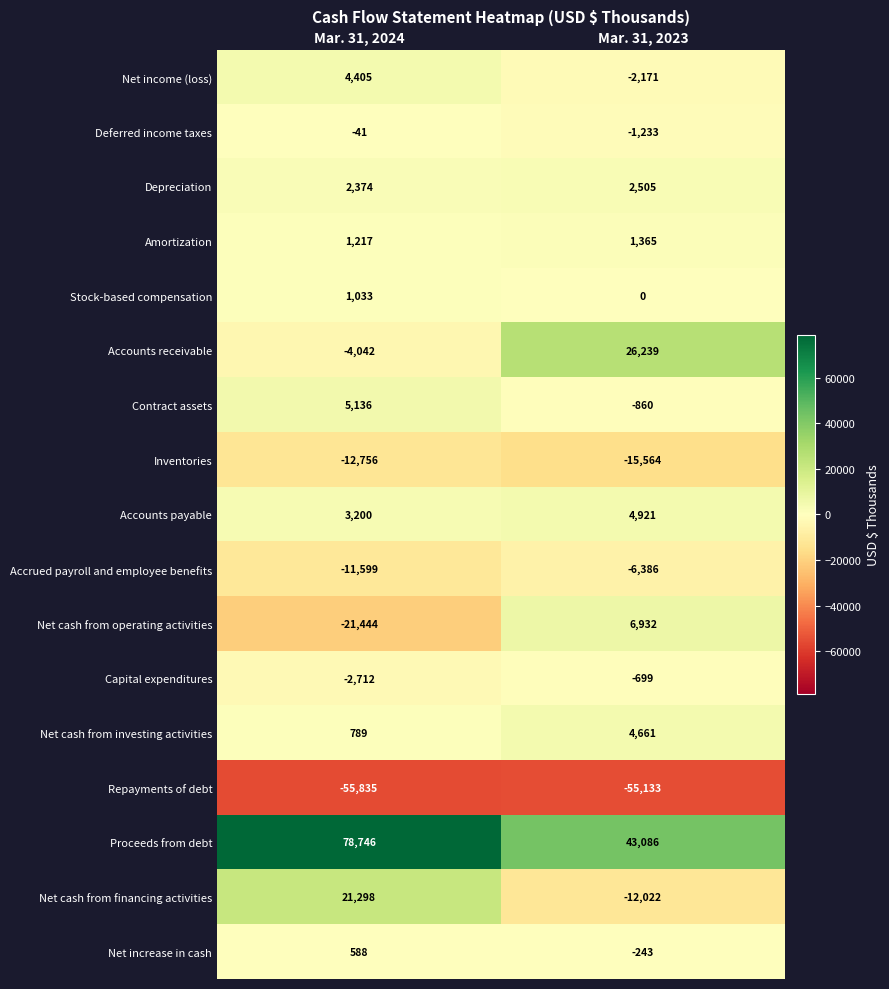

What is the average value of the Depreciation series?

2440